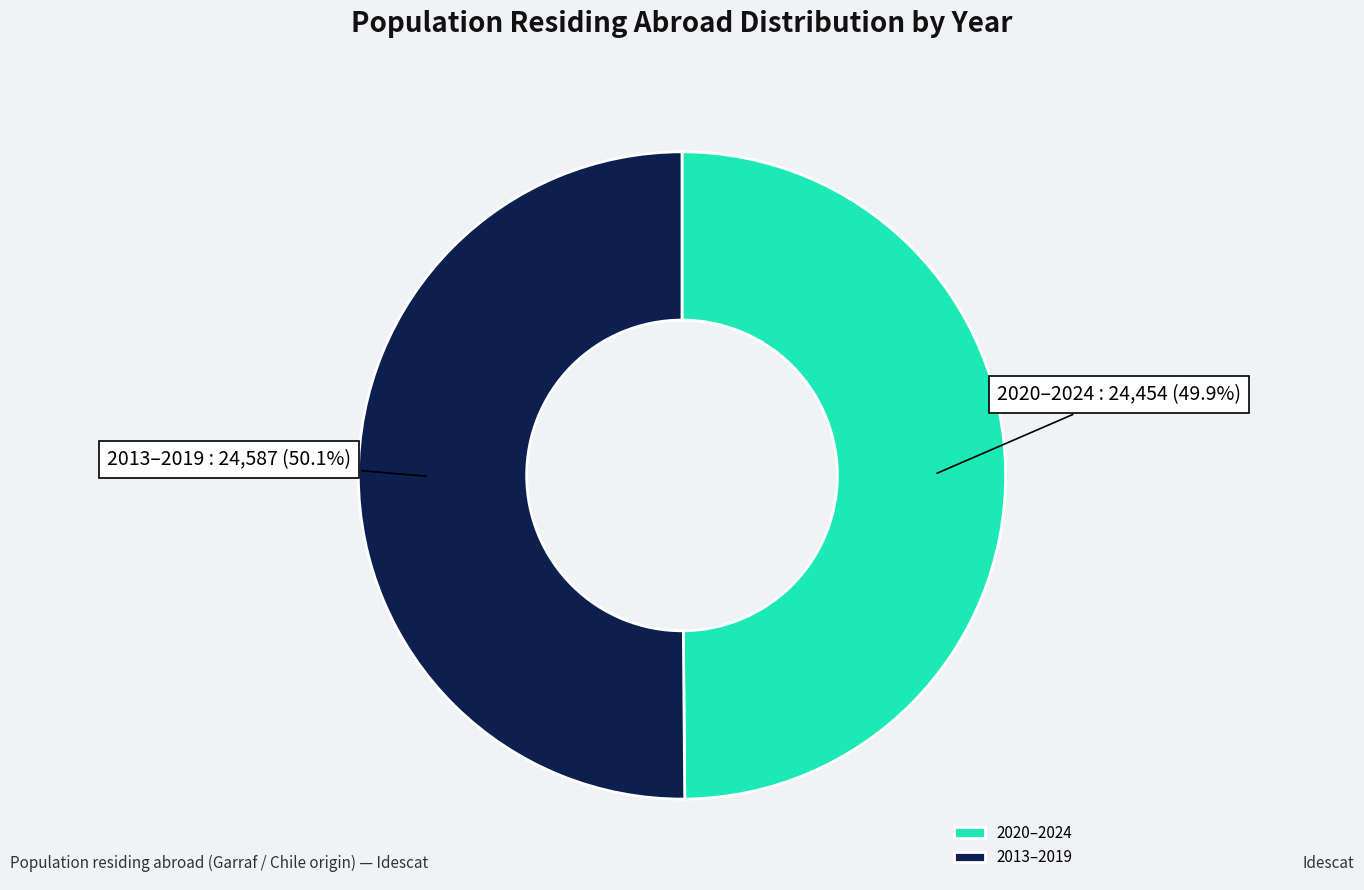

Is the sum of 2020–2024 and 2013–2019 greater than half?

Yes